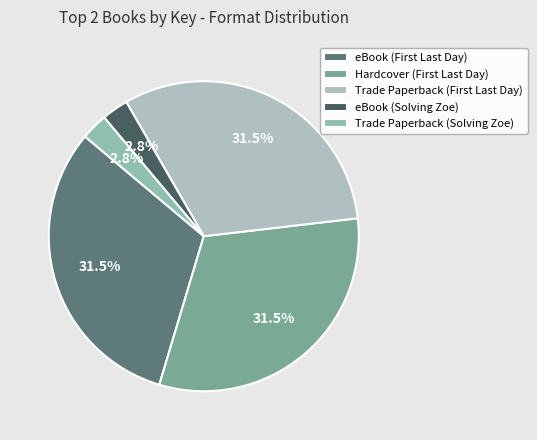

Which category has the biggest portion of the pie?

eBook (First Last Day)